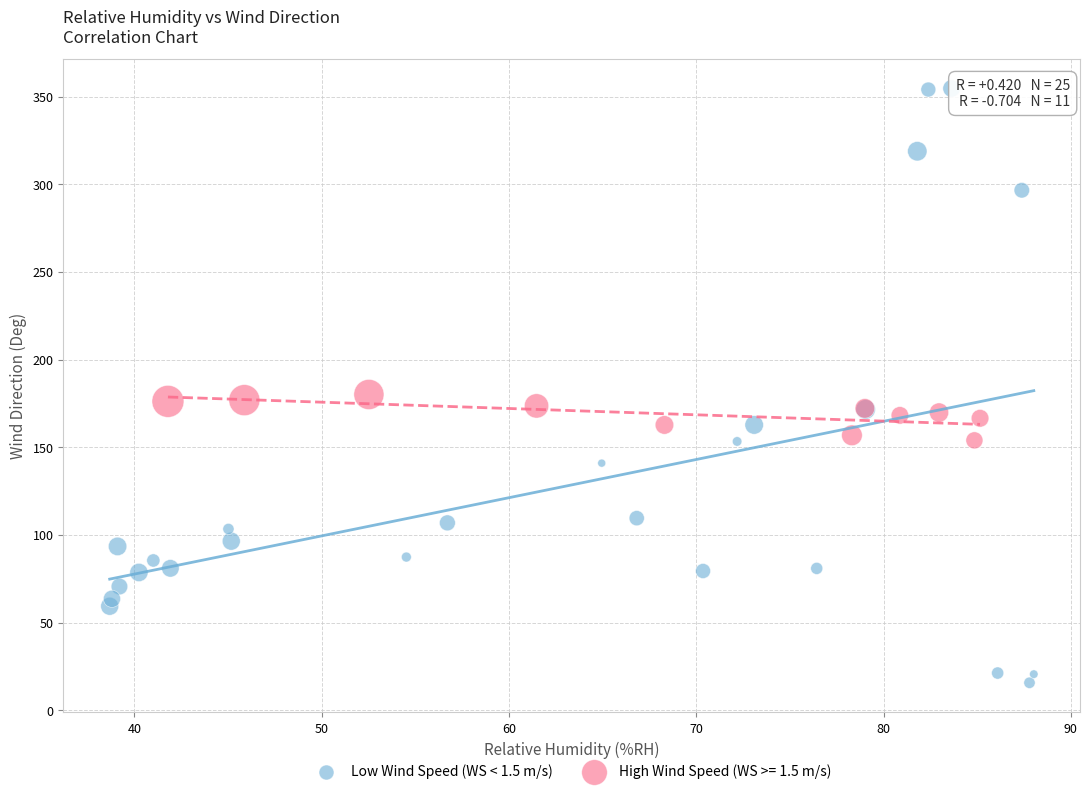

Which series reaches the maximum Y coordinate?

Low Wind Speed (WS < 1.5 m/s)